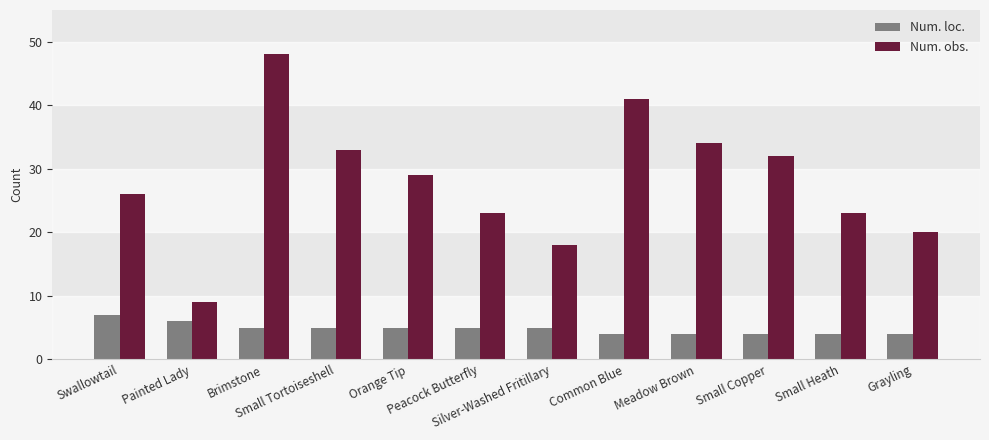

The Num. obs. series shows 41 at Common Blue. True or false?

True